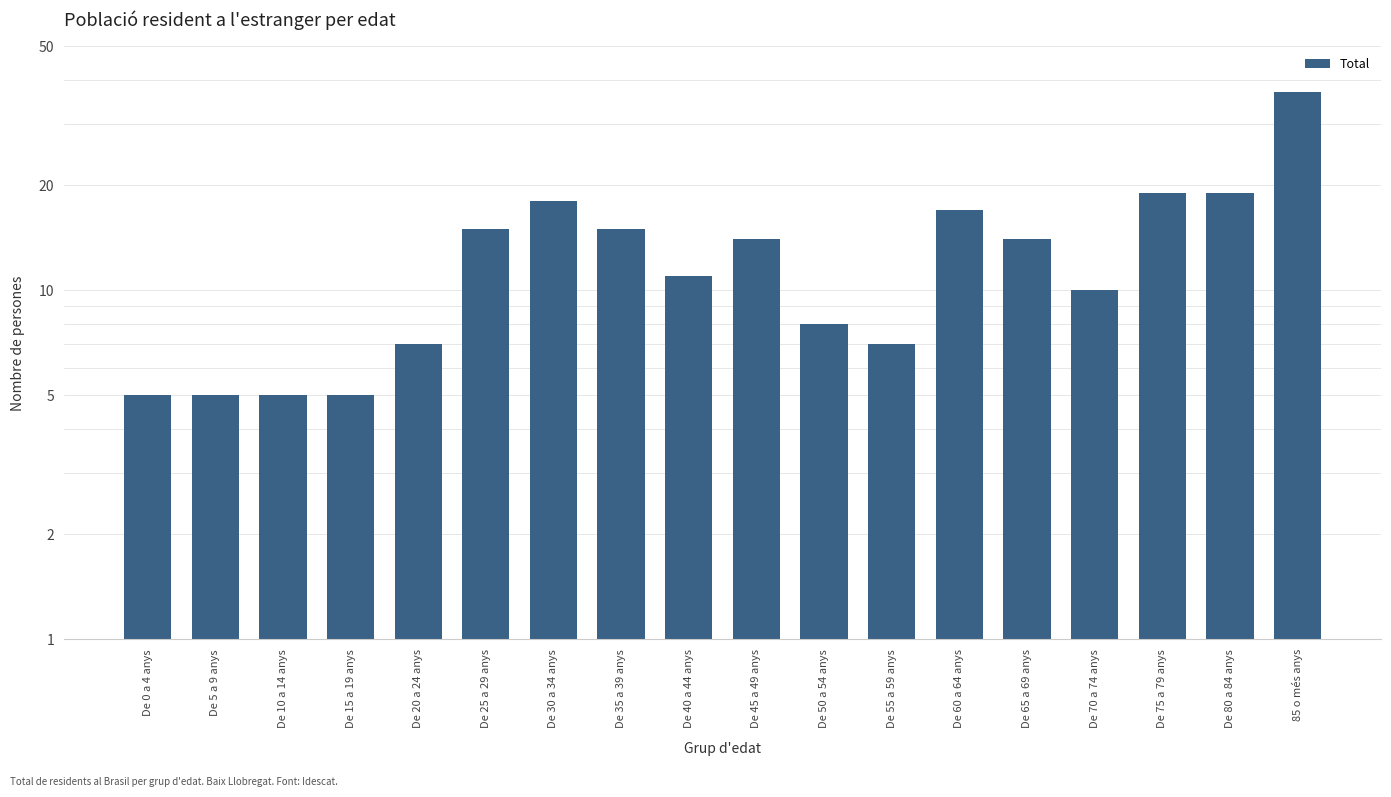

True or false: the data shows 11 at De 40 a 44 anys.

True